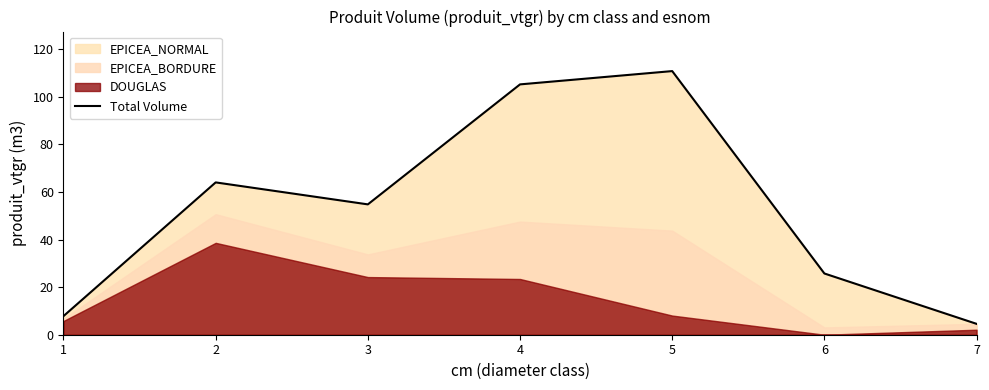

What is the difference between the values at 6 and 1?

17.9